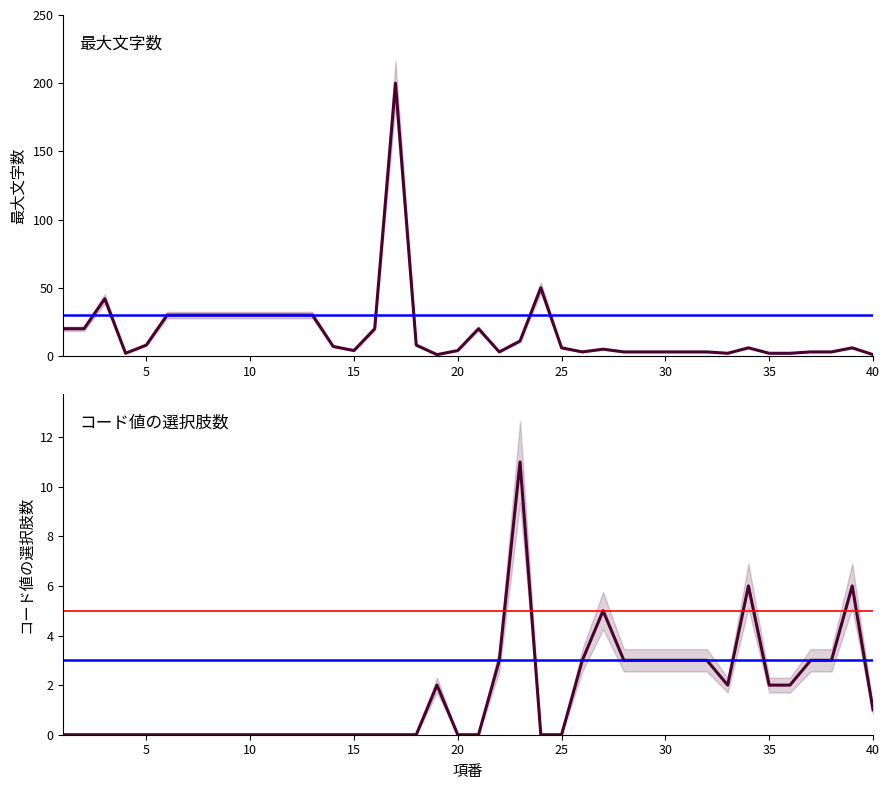

Which series changed the most between 33 and 36?

最大文字数